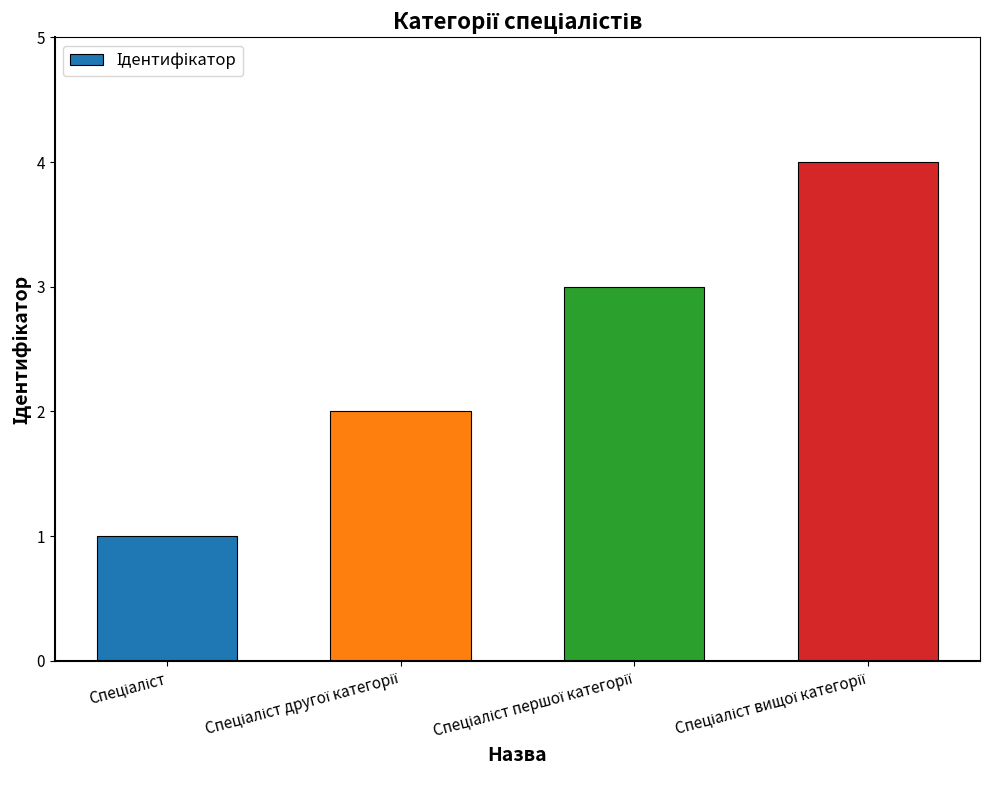

What is the greatest value displayed?

4